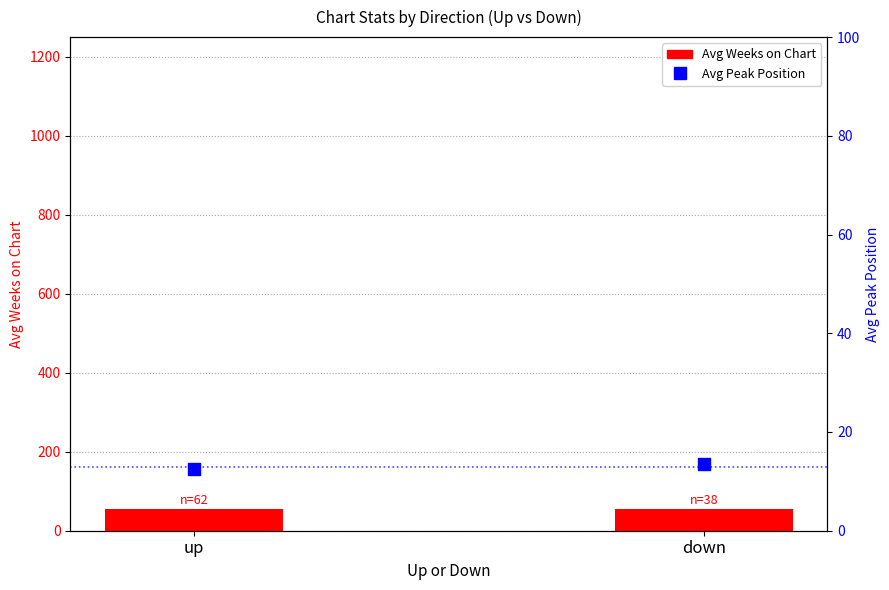

At which category is the sum across all series the highest?

down